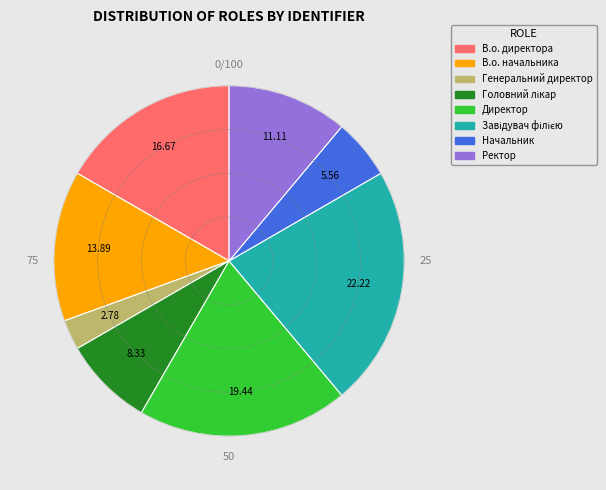

What is the smallest slice in the pie chart?

Генеральний директор